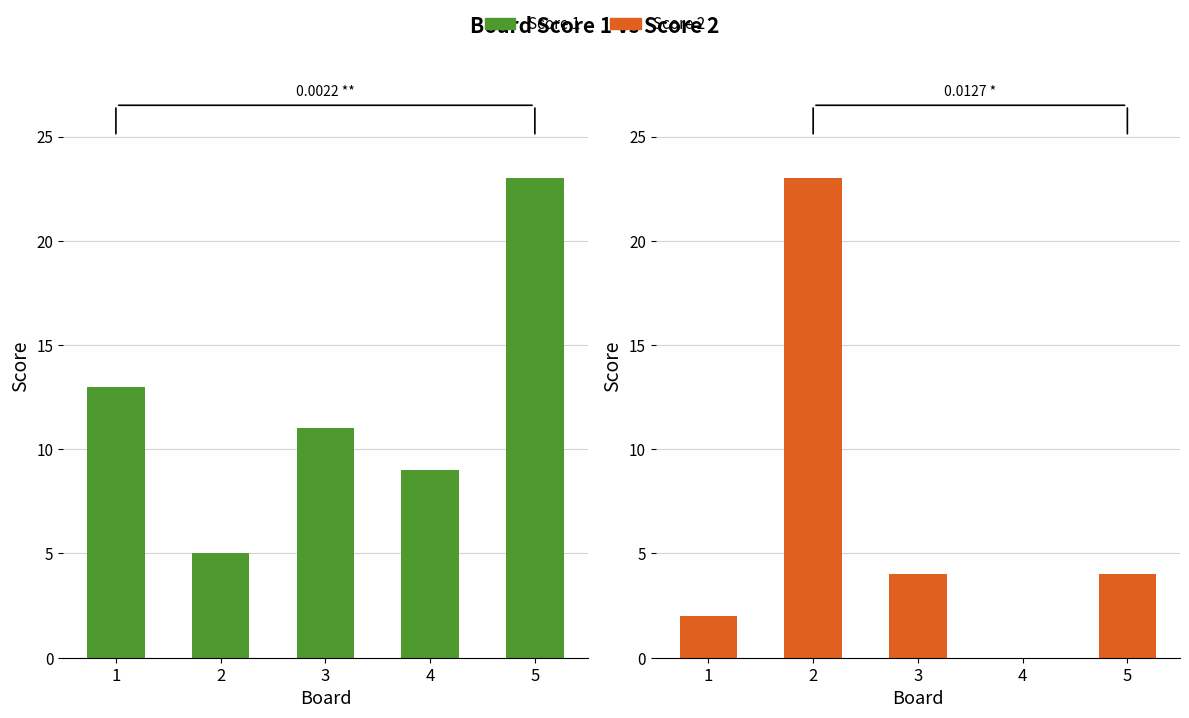

Count the Score 1 values in the range 9 to 13.

3